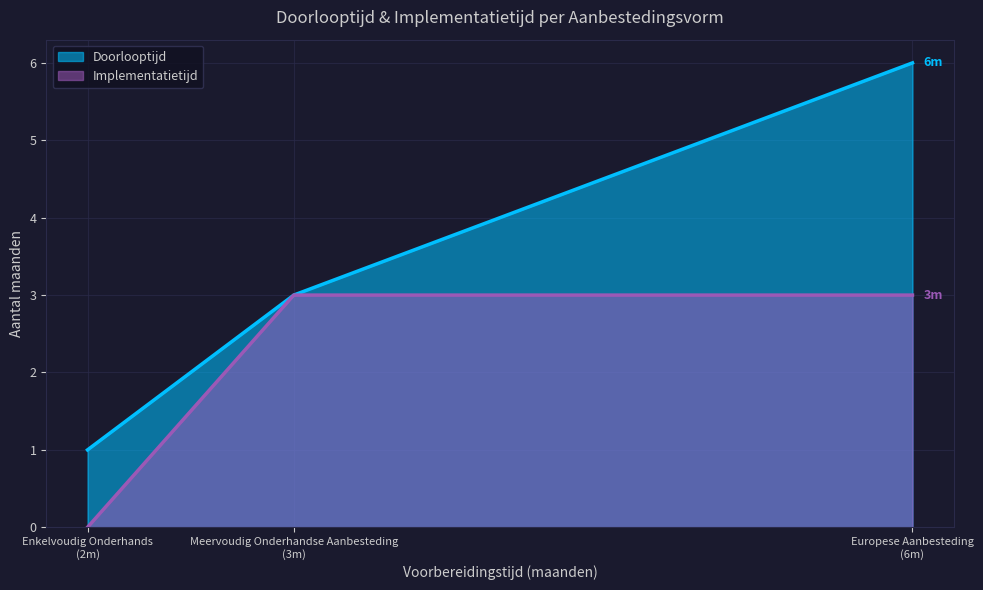

Reading right to left, what are all the values shown in this chart?

Doorlooptijd: Europese Aanbesteding
(6m)=6	Meervoudig Onderhandse Aanbesteding
(3m)=3	Enkelvoudig Onderhands
(2m)=1
Implementatietijd: Europese Aanbesteding
(6m)=3	Meervoudig Onderhandse Aanbesteding
(3m)=3	Enkelvoudig Onderhands
(2m)=0